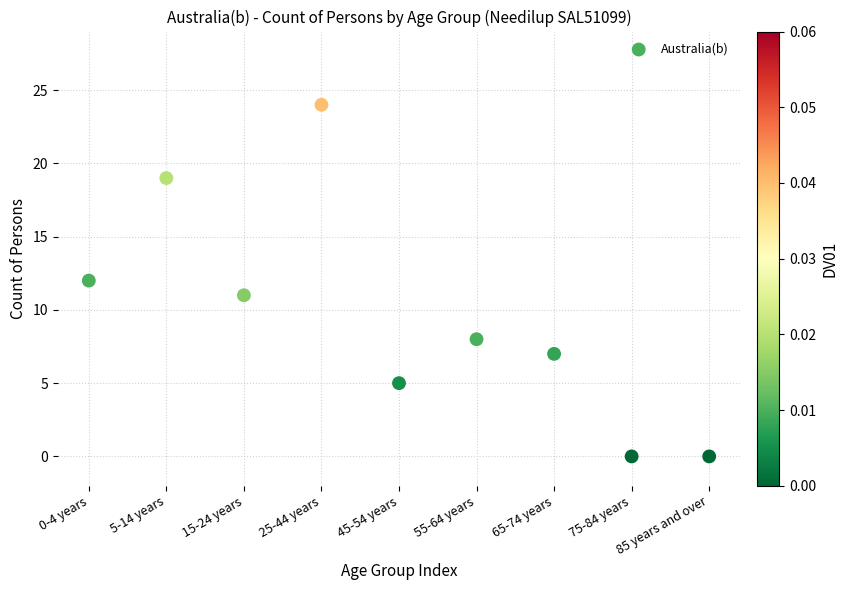

What is the range of Y values (max minus min)?

24